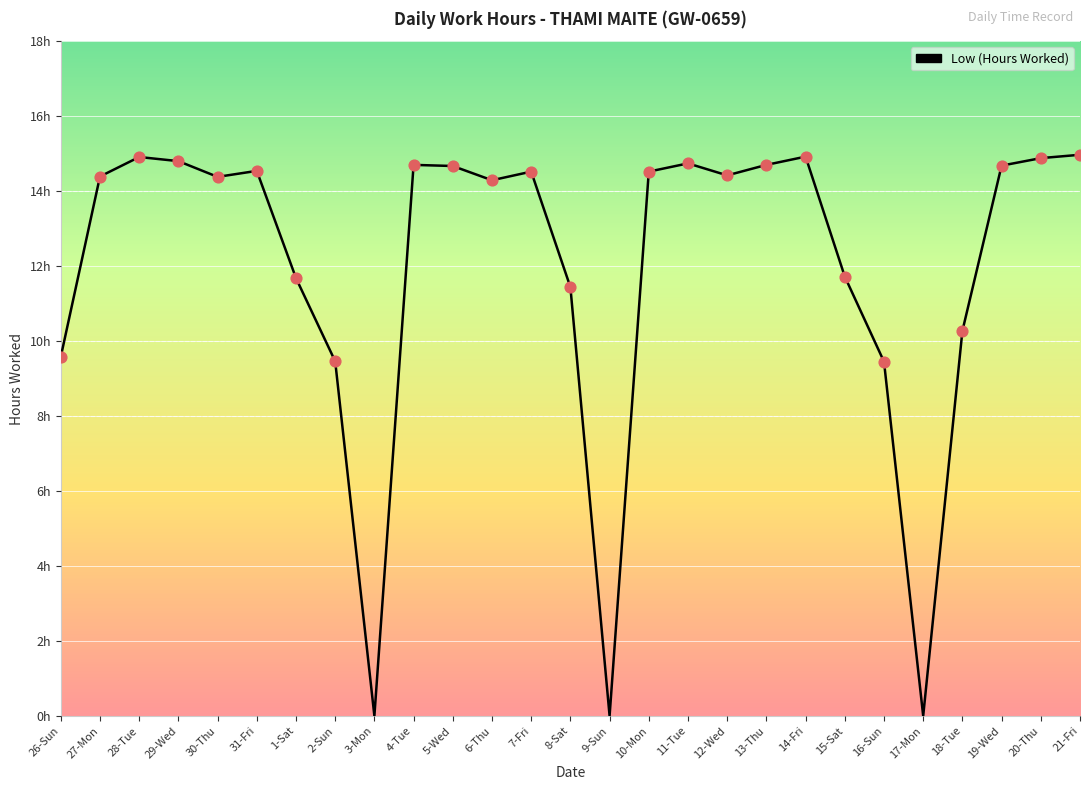

What is the change in value from 29-Wed to 4-Tue?

-0.1